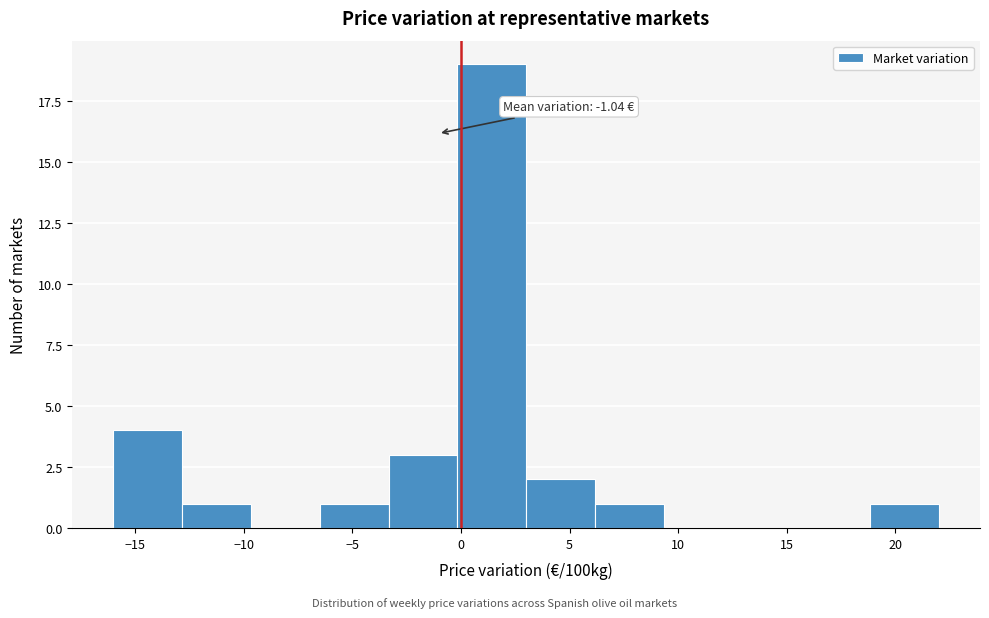

Over which range of the x-axis is the bar tallest?

0.0 to 3.0